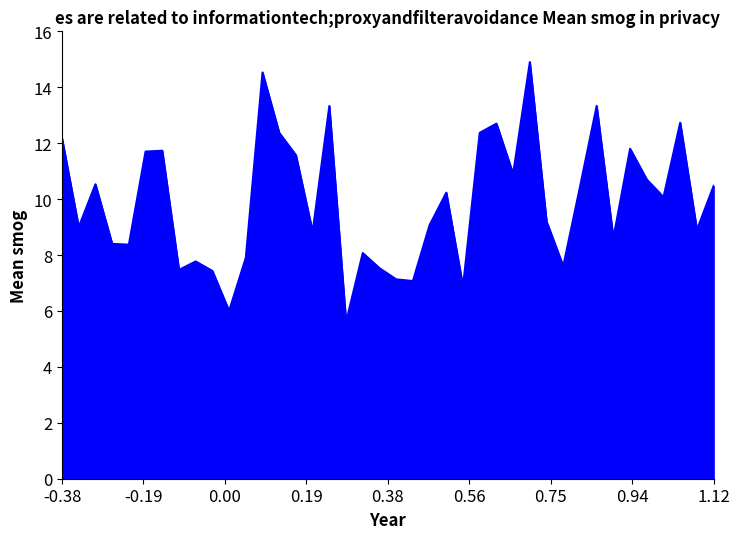

What is the minimum value shown in the chart?

5.6